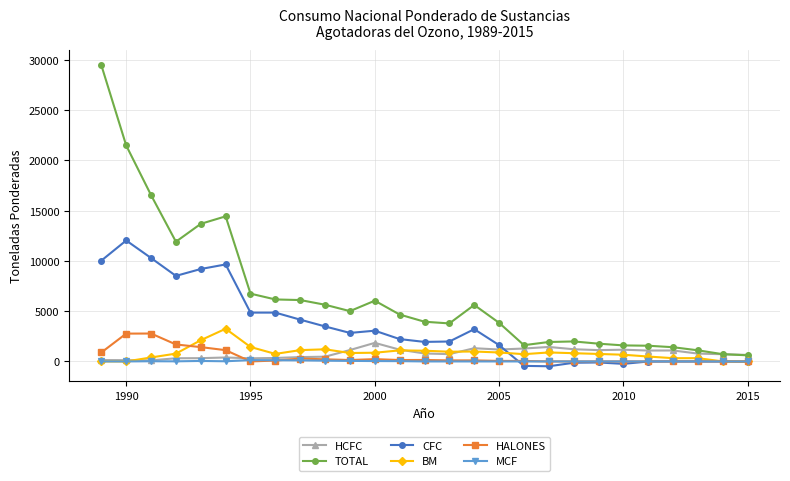

In HALONES, how many points are higher than both neighbors (excluding endpoints)?

5